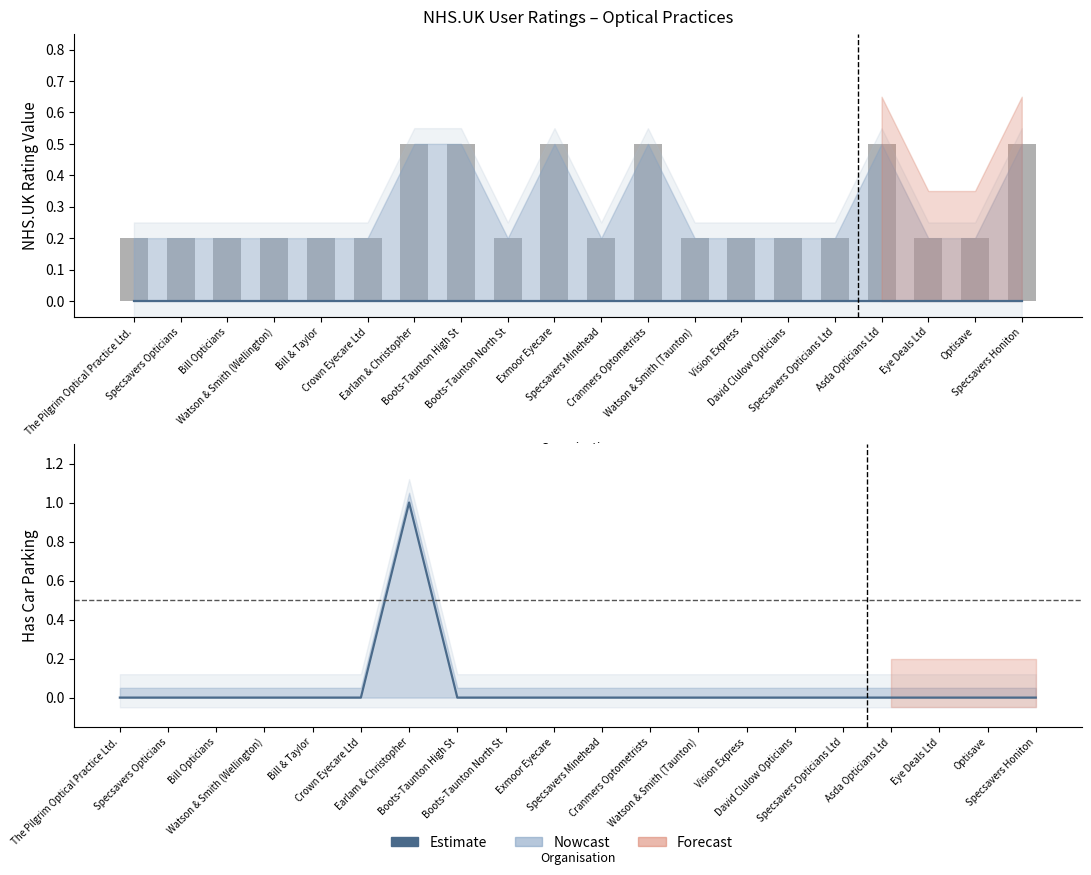

How many Estimate values are between 0 and 1?

20